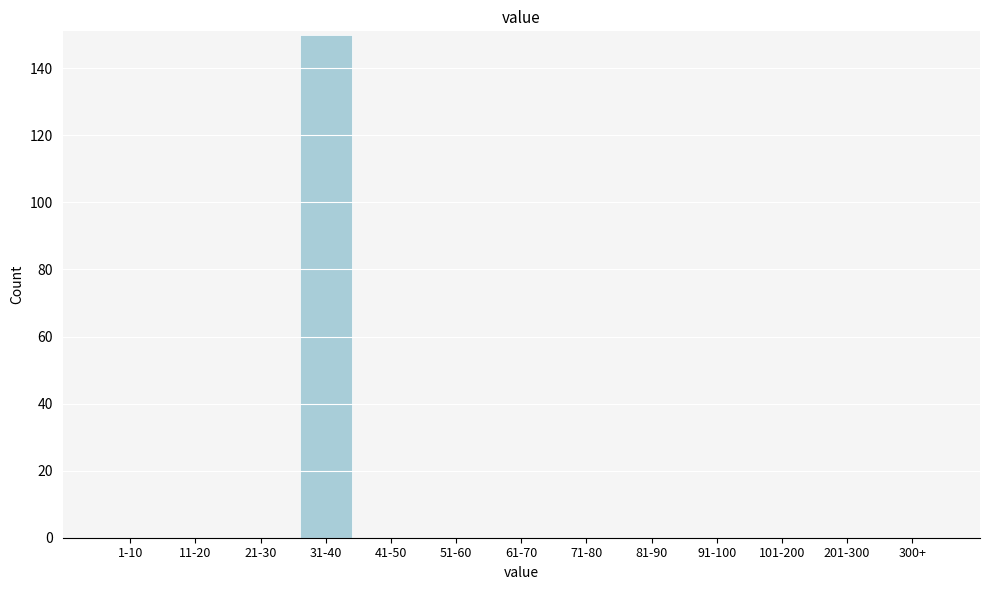

Reading right to left, extract all data points from this chart.

300+=0	201-300=0	101-200=0	91-100=0	81-90=0	71-80=0	61-70=0	51-60=0	41-50=0	31-40=150	21-30=0	11-20=0	1-10=0